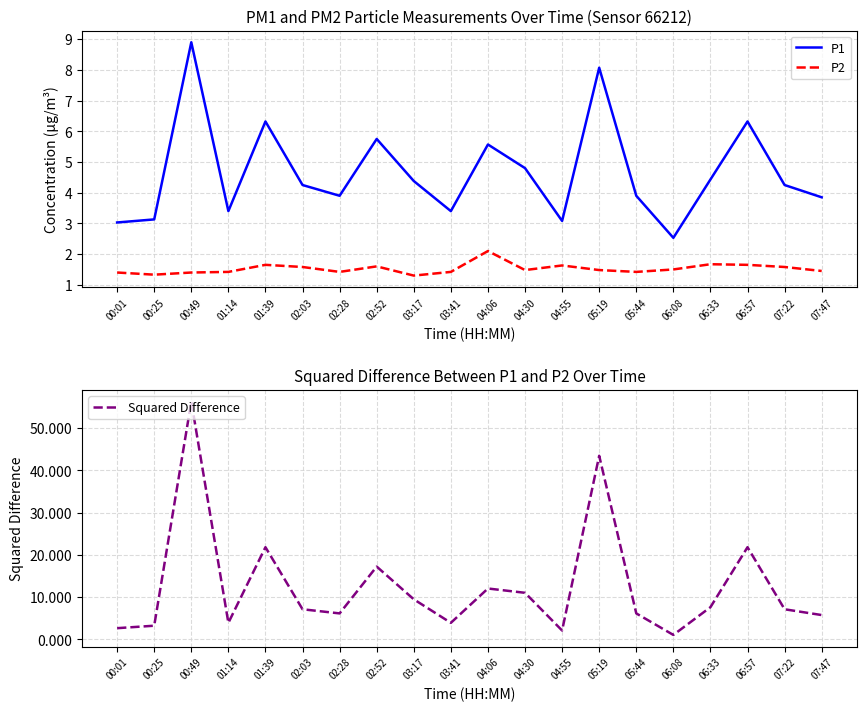

How many times do Squared Difference and P2 cross each other?

2